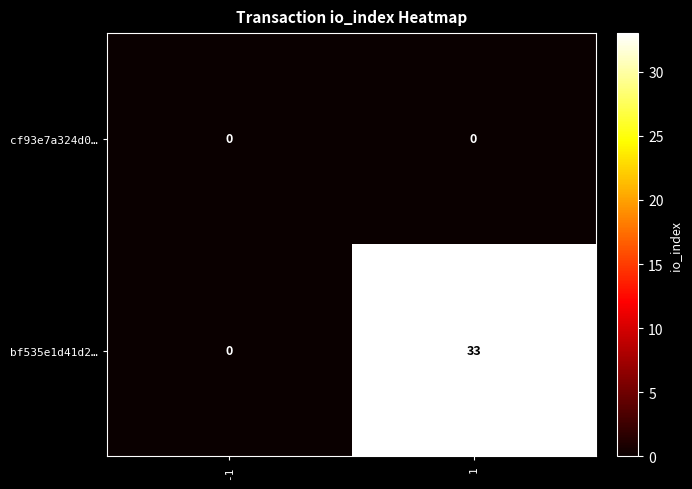

Which series has the largest total across all categories?

bf535e1d41d2…